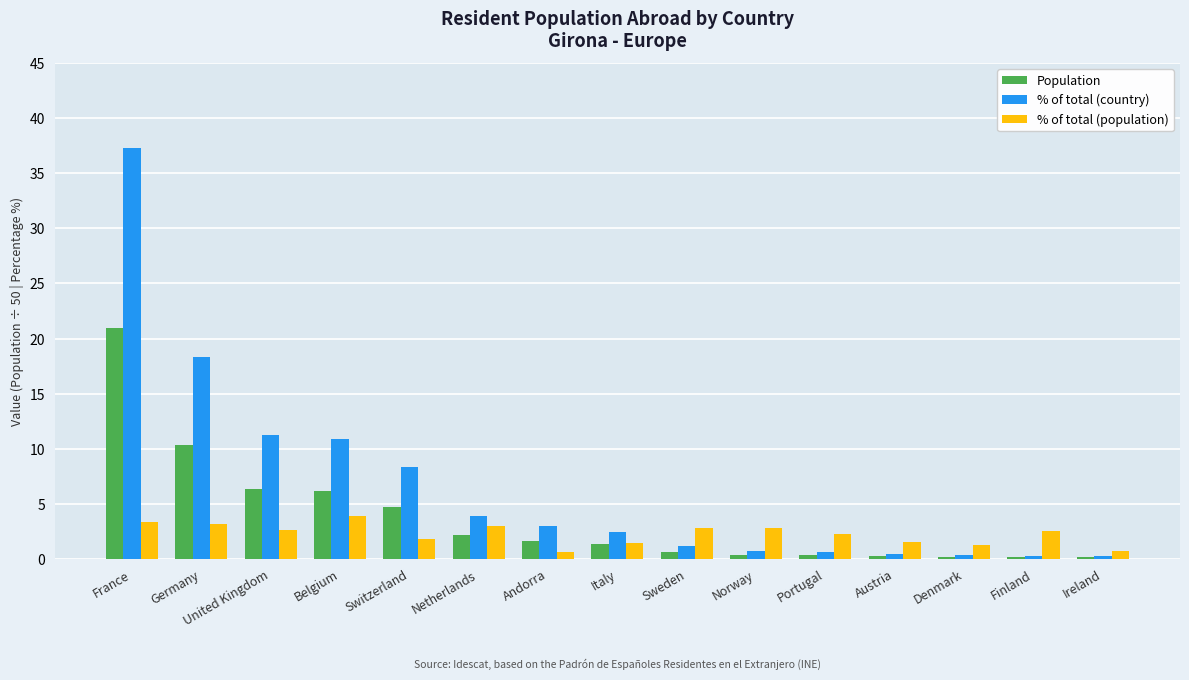

What position from the left is France?

1